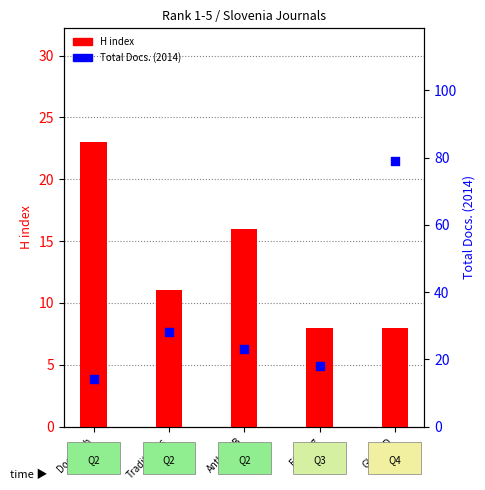

What are all the series names shown in the legend?

H index, Total Docs. (2014)